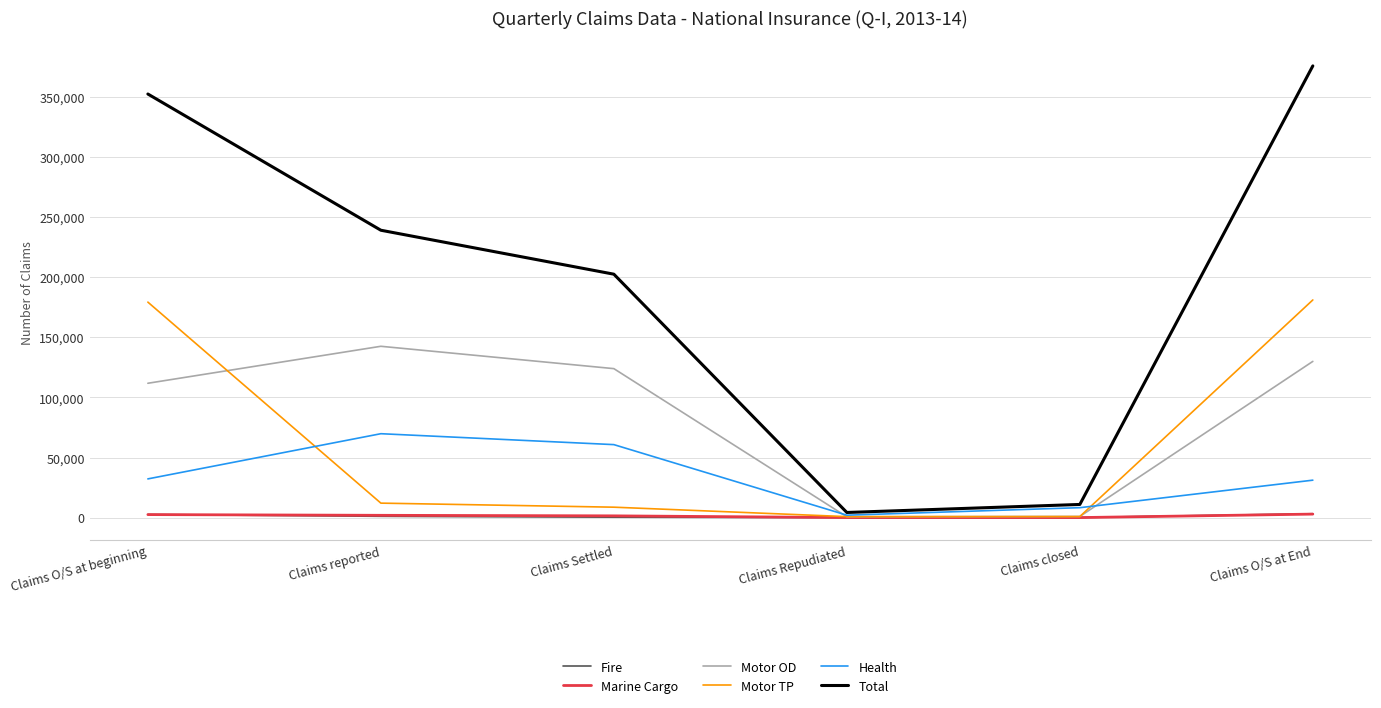

What are all the series names shown in the legend?

Fire, Marine Cargo, Motor OD, Motor TP, Health, Total